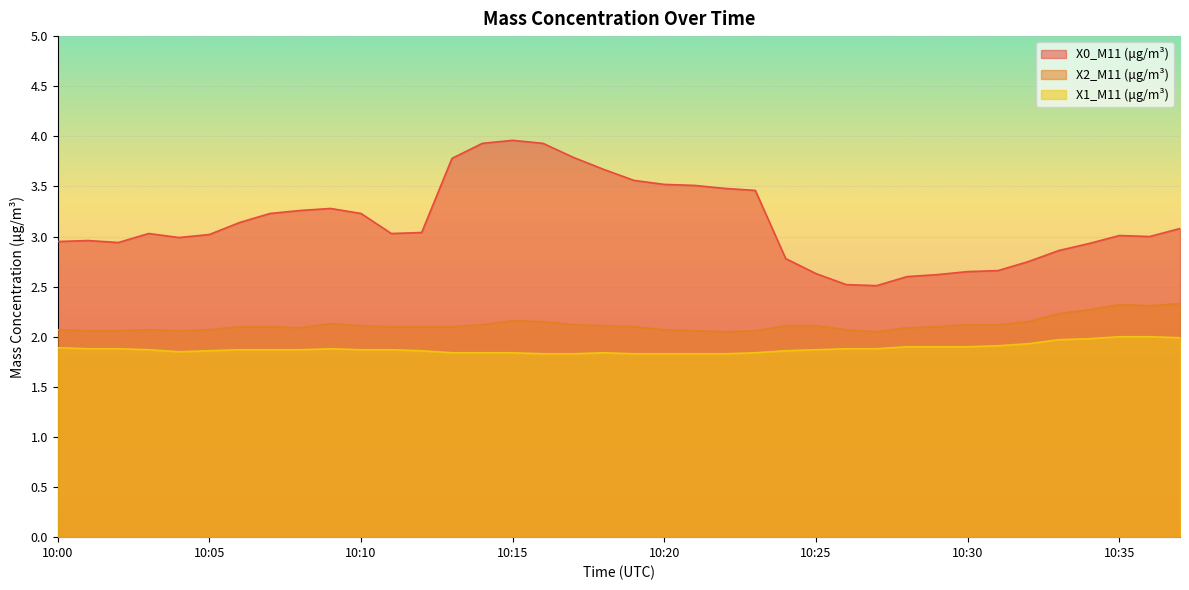

Count the number of data series in this chart.

3